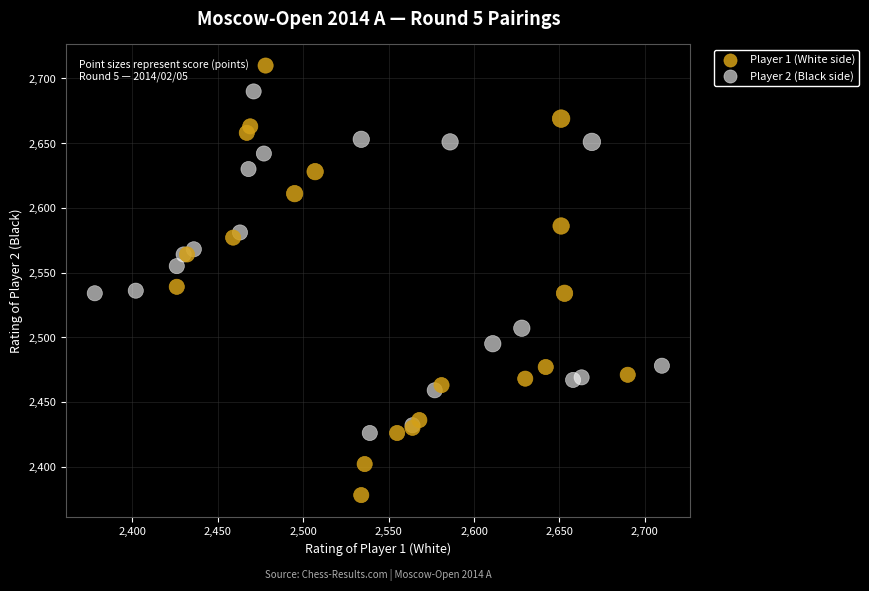

Which series contains the highest Y value?

Player 1 (White side)